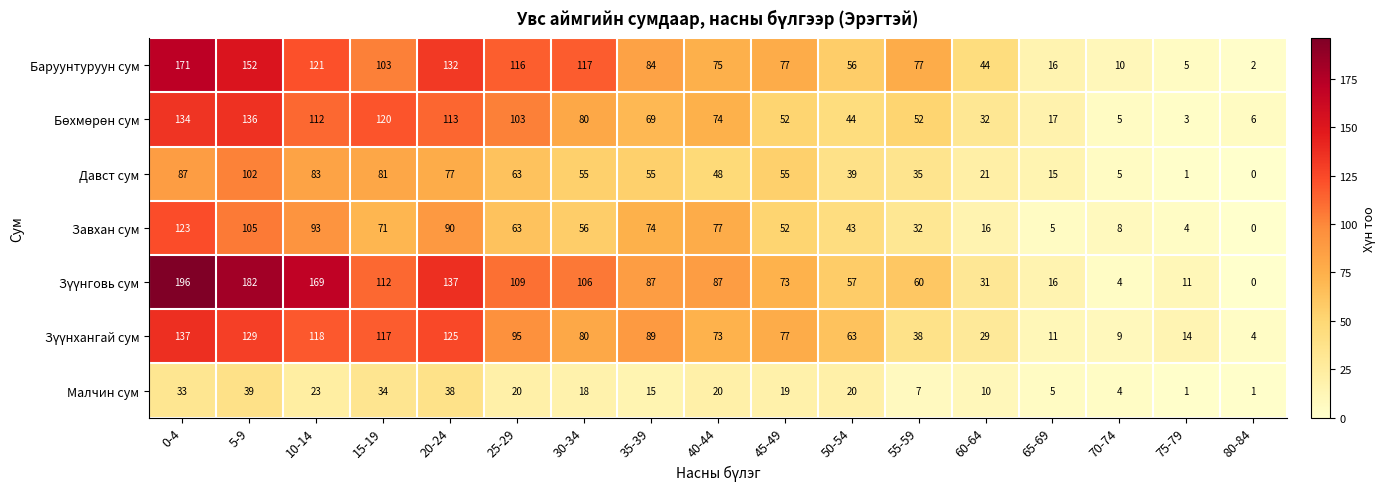

At which label does Баруунтуруун сум first exceed 77?

0-4